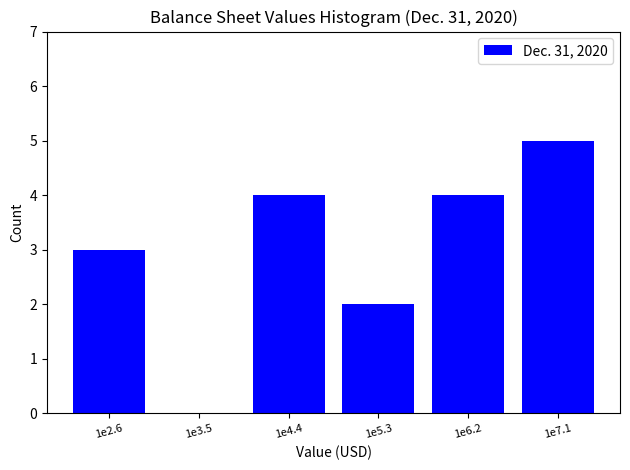

Reading right to left, list all the values displayed in this chart.

1e7.1=5	1e6.2=4	1e5.3=2	1e4.4=4	1e3.5=0	1e2.6=3